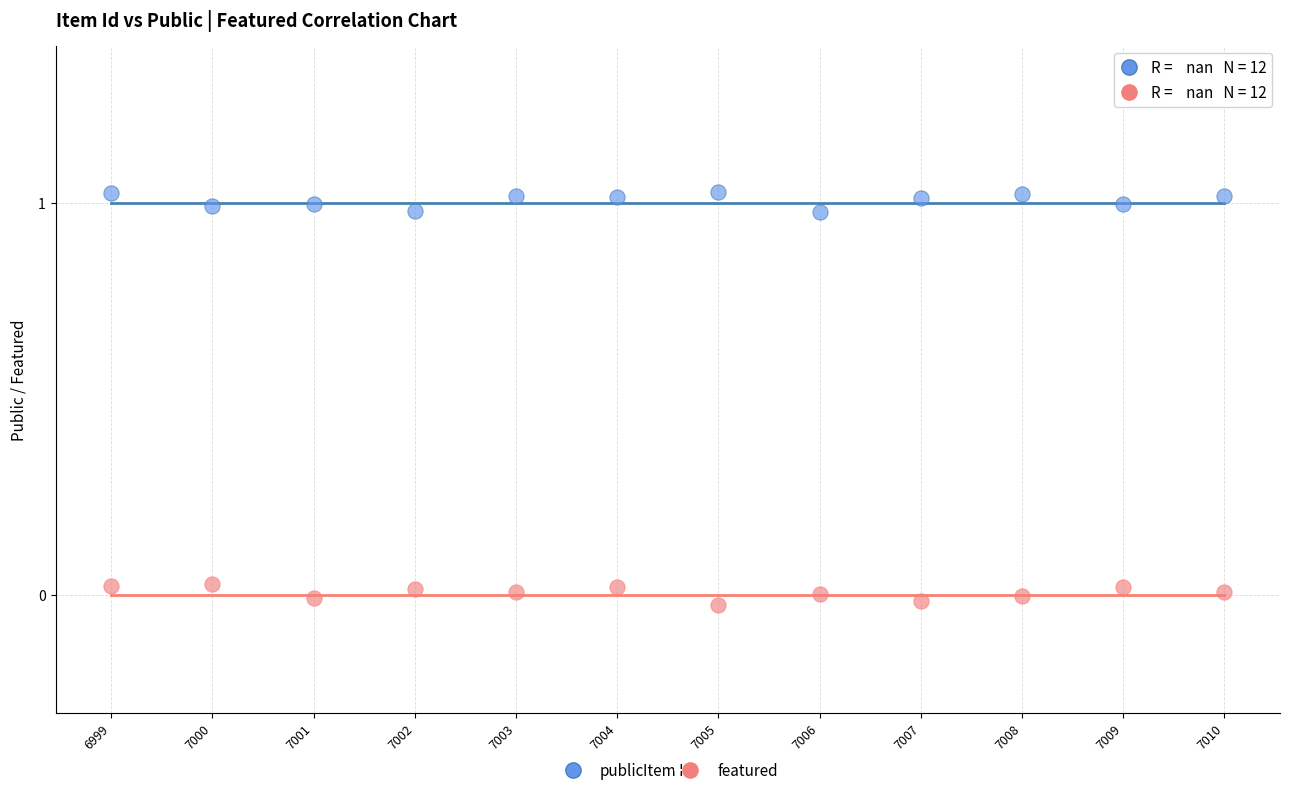

What are all the series names shown in the legend?

public, featured